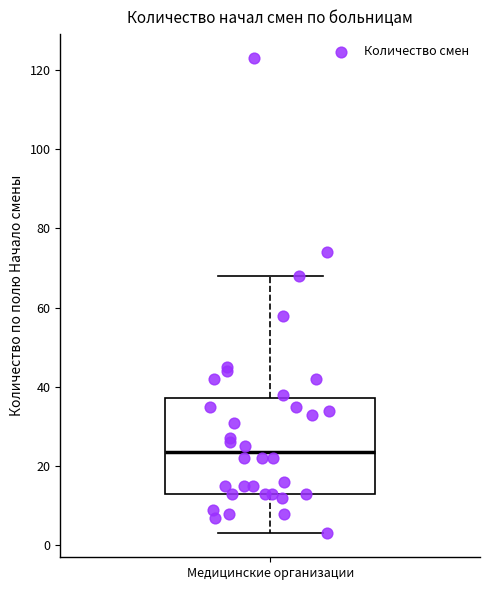

Where does the upper whisker of the box for Медицинские организации end on the y-axis? The values are not printed on the chart, so give them approximately, as read against the axis.

68